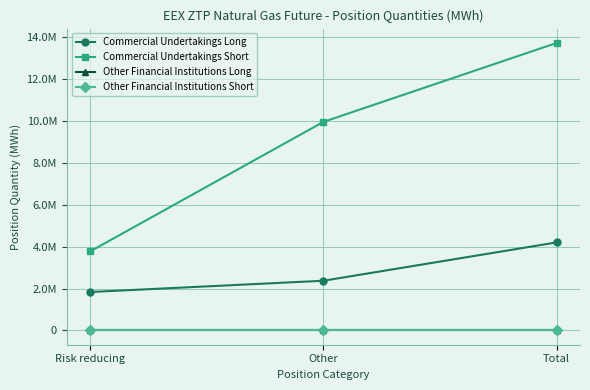

Does the chart display data point markers on the line(s)?

Yes